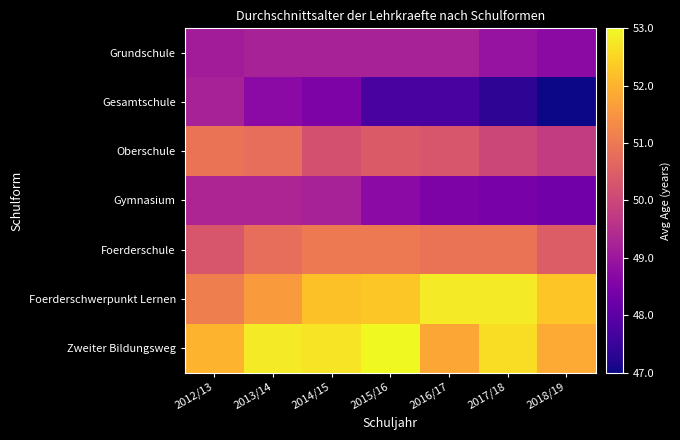

Which category has the lowest value across all series?

2018/19